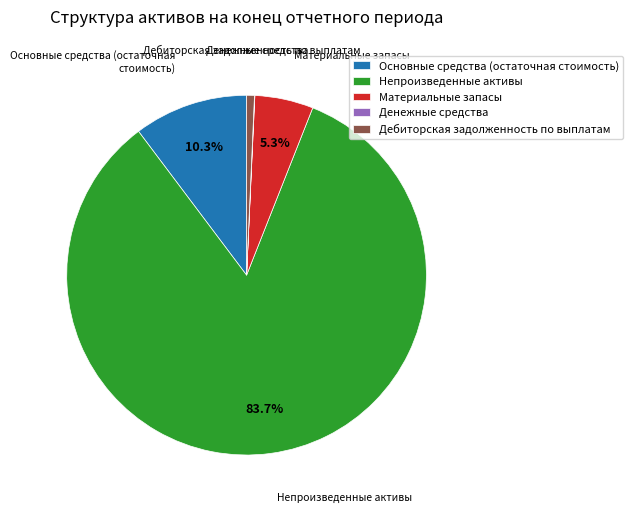

Between Дебиторская задолженность по выплатам and Материальные запасы, which is larger?

Материальные запасы